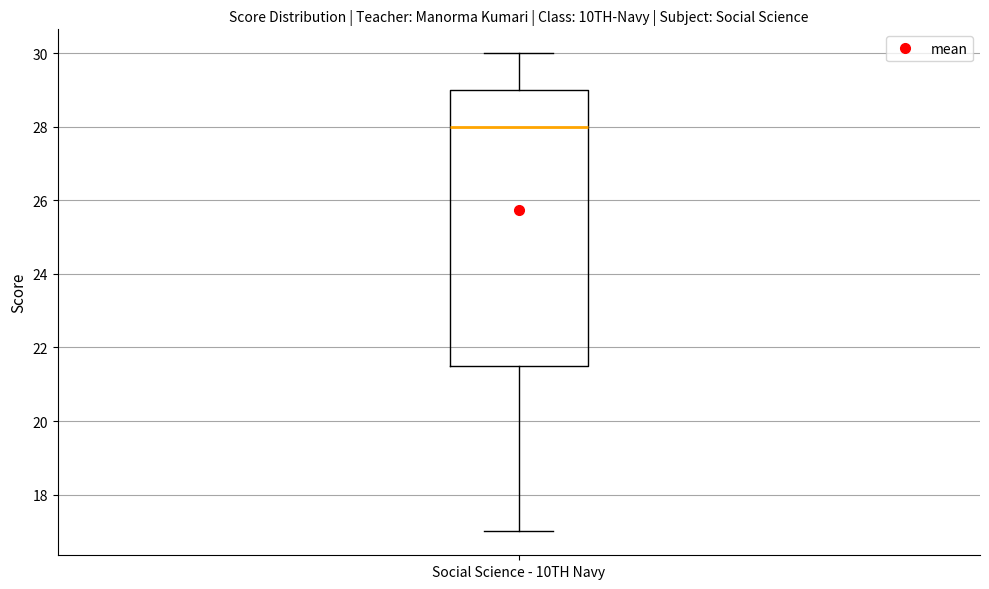

Read this box plot against the y-axis: the position of the median line, the range covered by the box, and the ends of both whiskers. The values are not printed on the chart, so give them approximately, as read against the axis.

median 28.0, box 21.6 to 29.0, whiskers 17.0 to 30.0